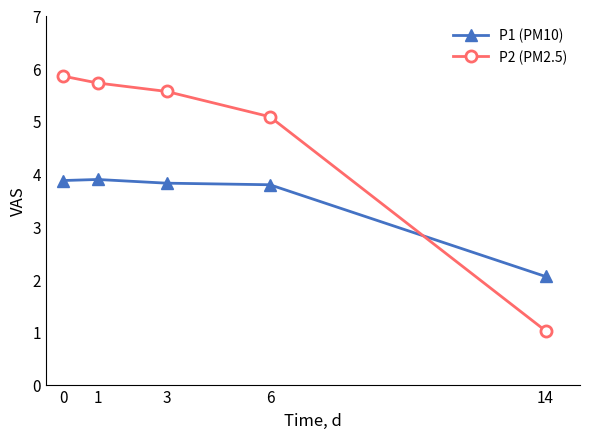

How many data points in P1 (PM10) are above 3?

4